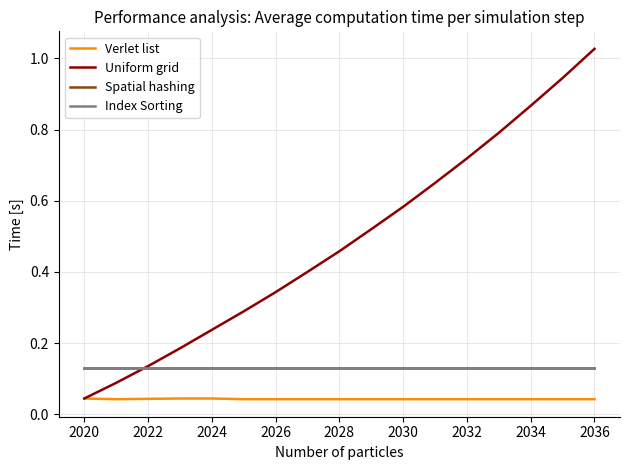

Does the chart have visible grid lines?

Yes